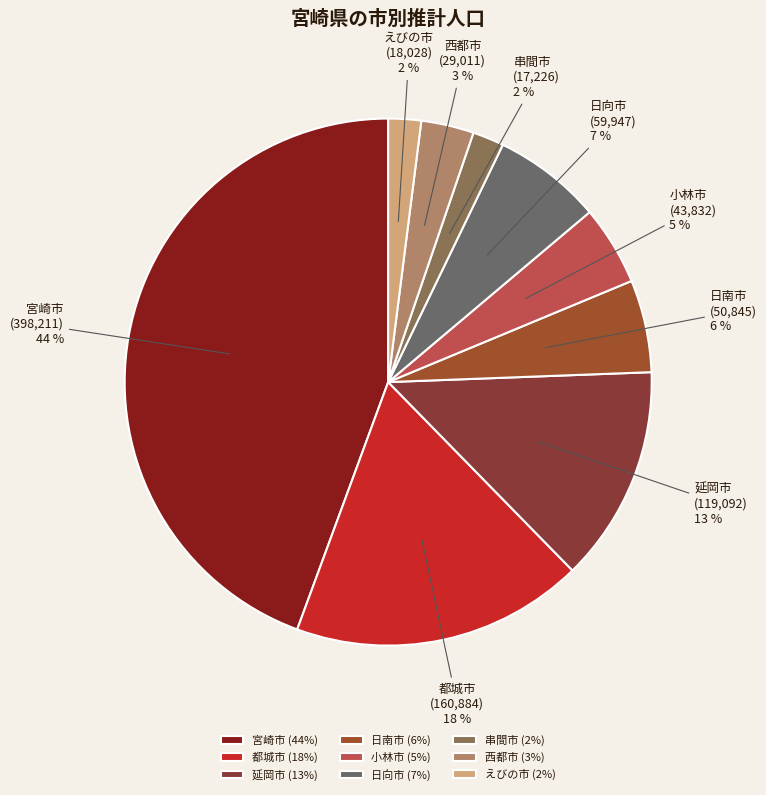

Between 宮崎市 and 日南市, which is larger?

宮崎市